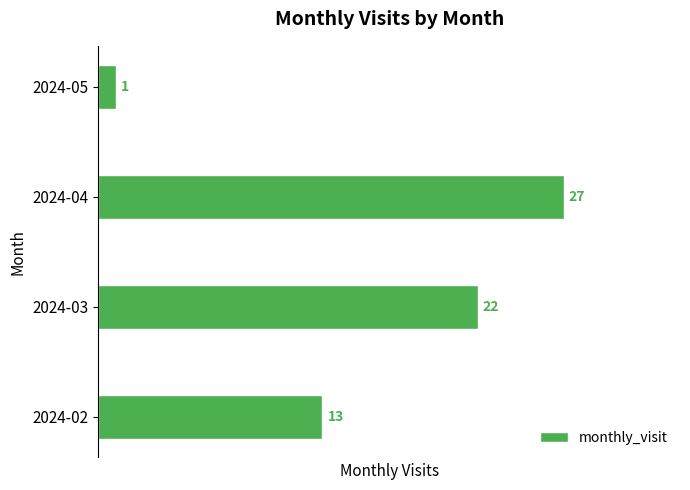

At which category does the chart reach its peak across all series?

2024-04